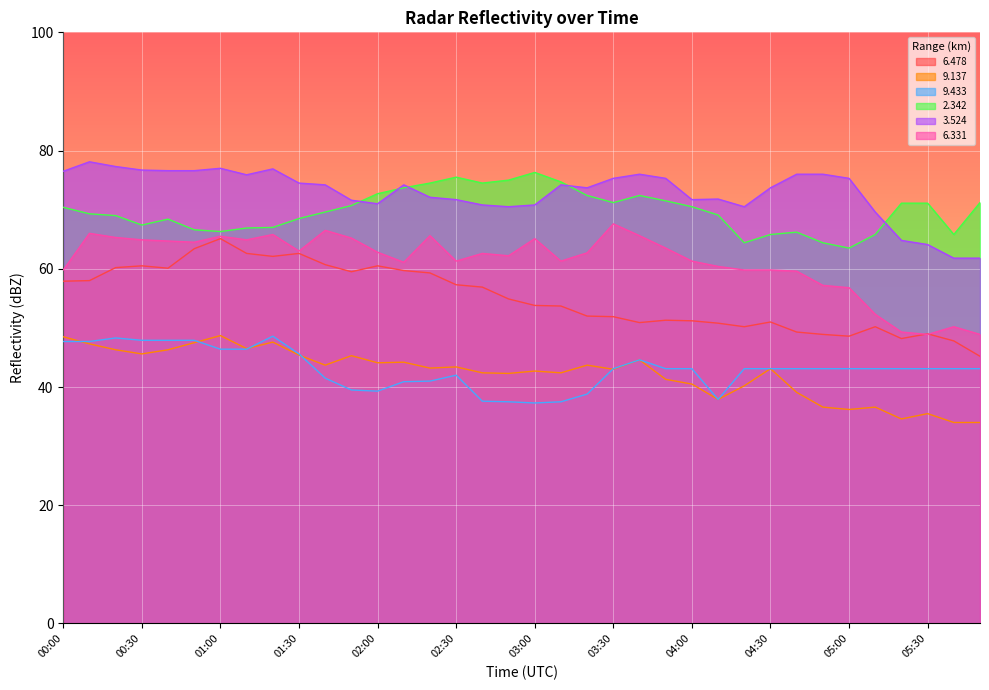

What is the total value across all series at 04:40?

333.3